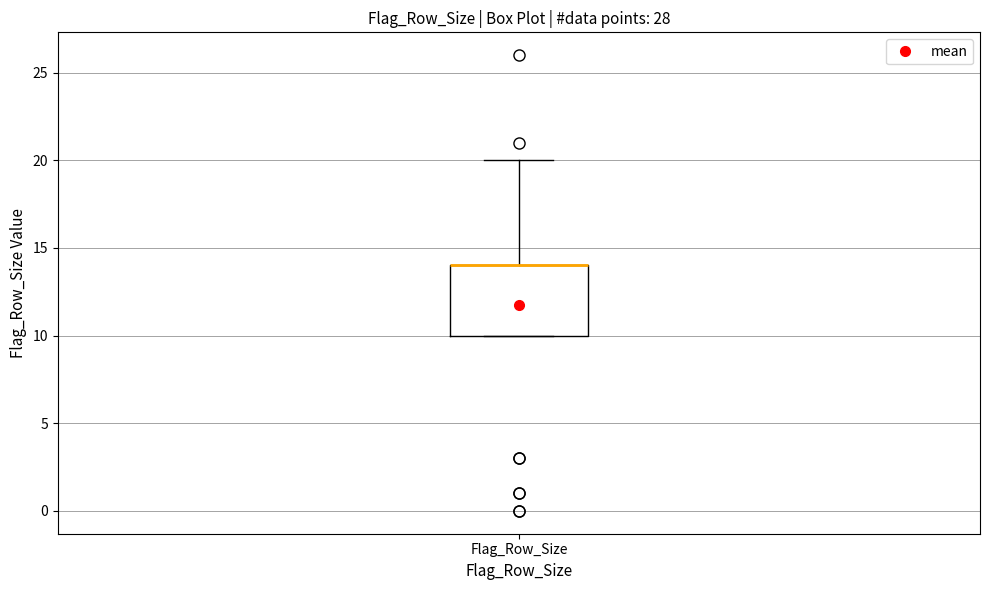

Where does the upper whisker of the box for Flag_Row_Size end on the y-axis? The values are not printed on the chart, so give them approximately, as read against the axis.

20